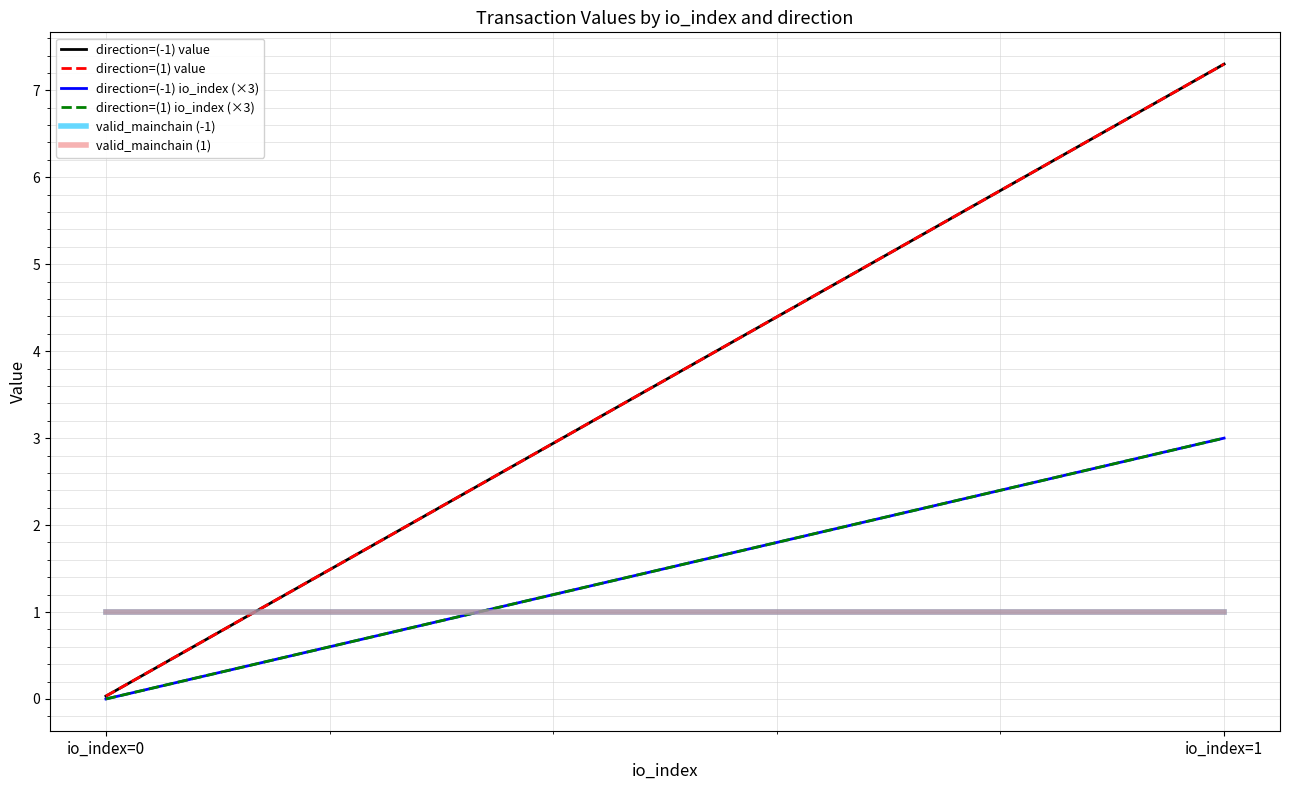

True or false: valid_mainchain (1) has a value of 1.3 at io_index=0.

False